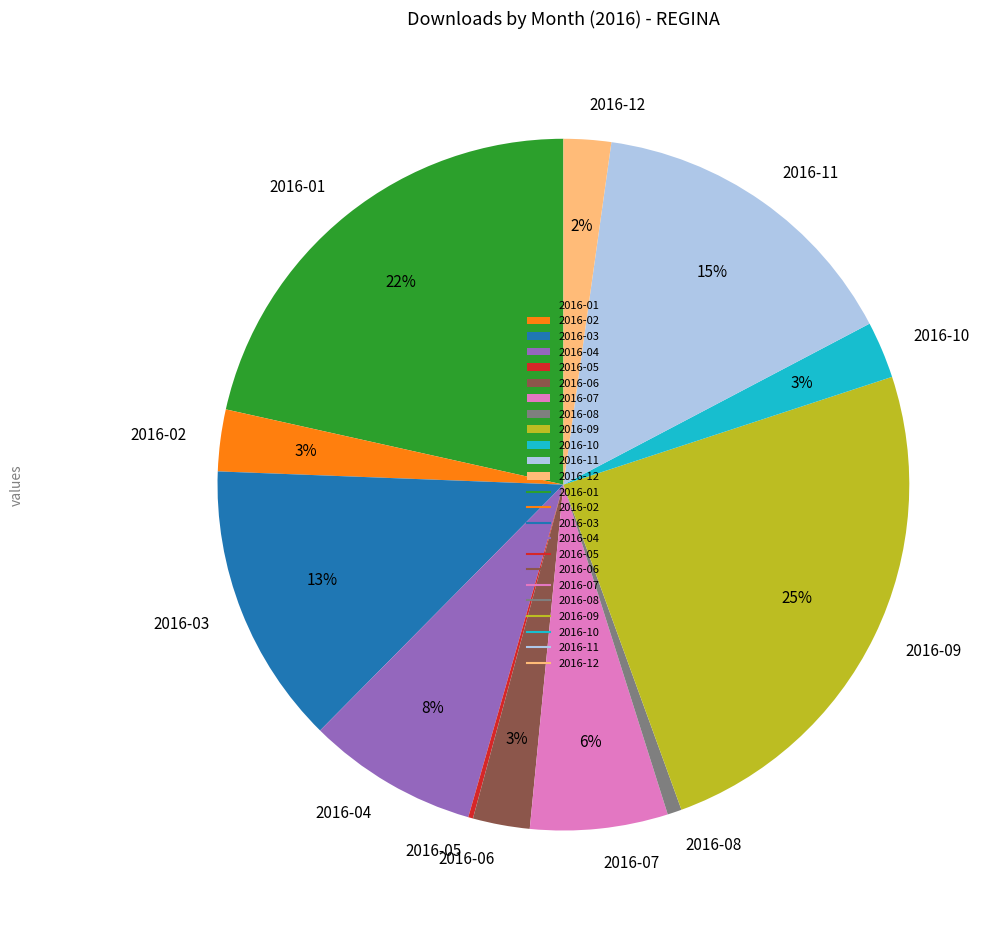

Is there any slice that represents more than half of the pie?

No